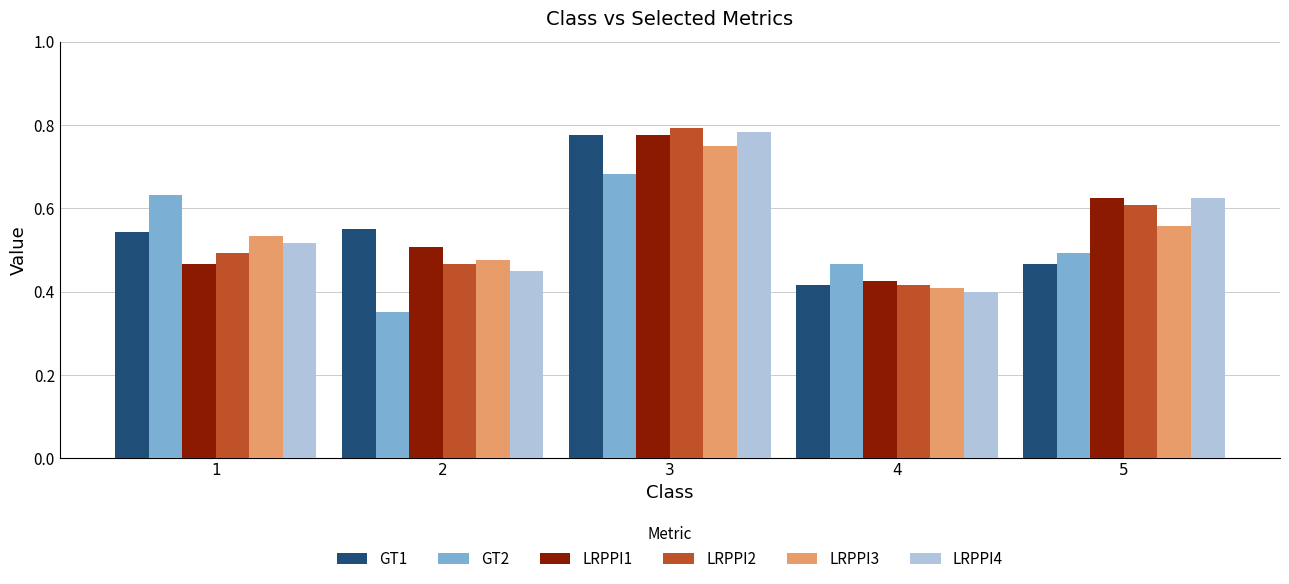

What is the difference between the highest and lowest values at 3?

0.1